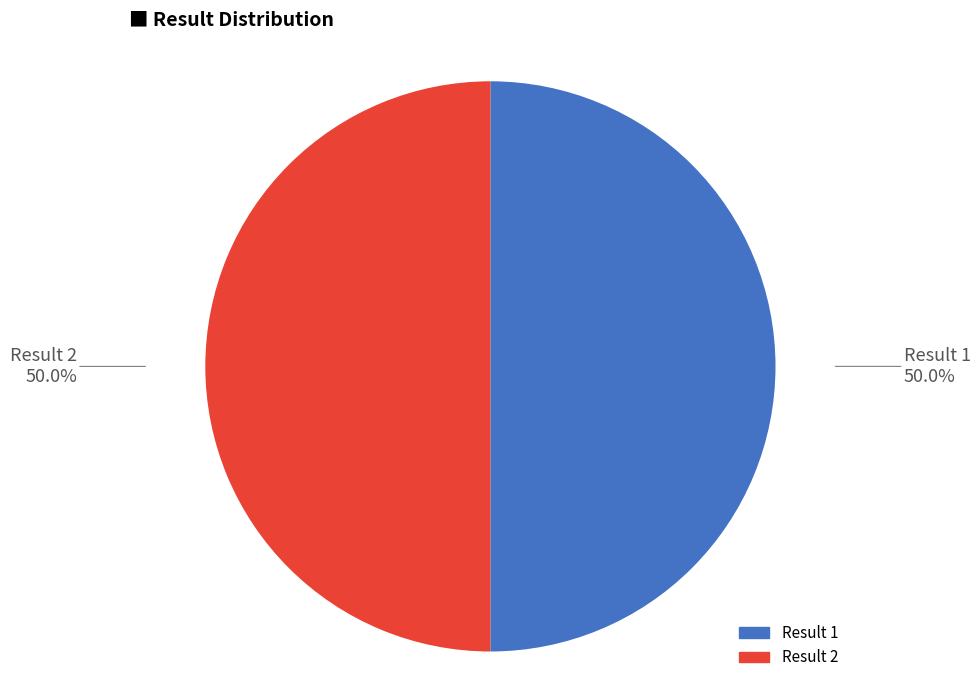

How many slices are in this pie chart?

2